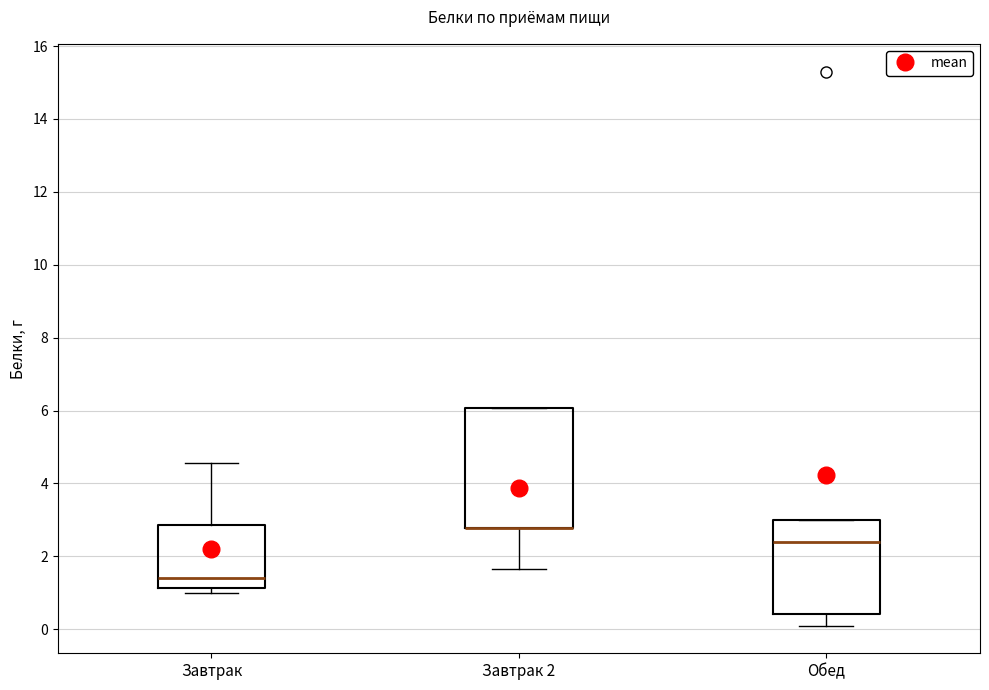

Where is the upper edge of the box for Завтрак 2 on the y-axis? The values are not printed on the chart, so give them approximately, as read against the axis.

6.0